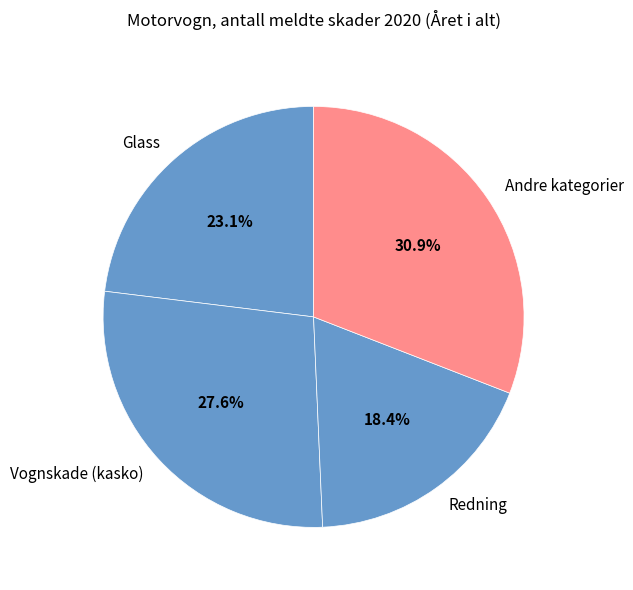

What percentage is NOT represented by Glass?

76.9%